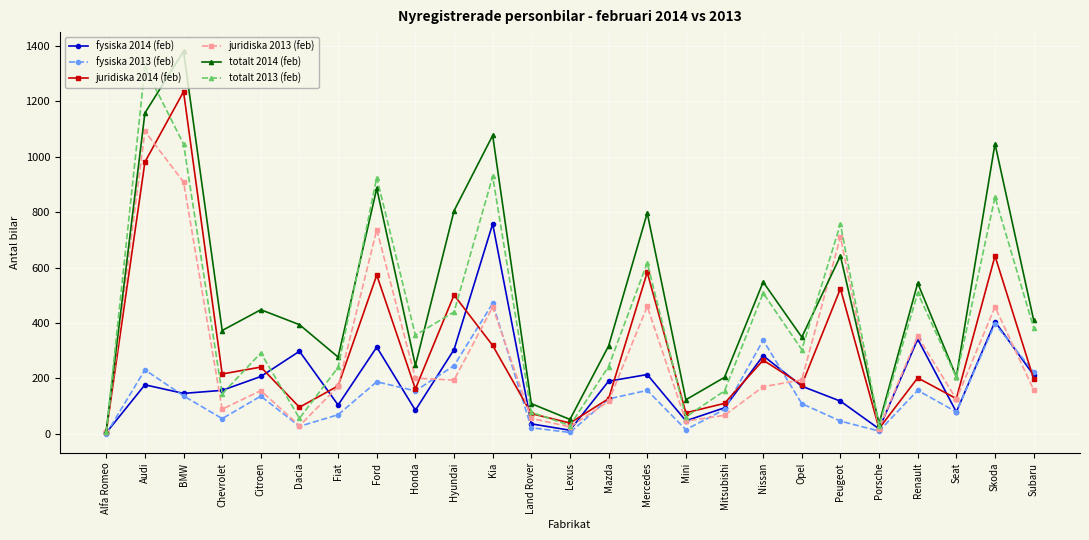

What are all the series names shown in the legend?

fysiska 2014 (feb), fysiska 2013 (feb), juridiska 2014 (feb), juridiska 2013 (feb), totalt 2014 (feb), totalt 2013 (feb)